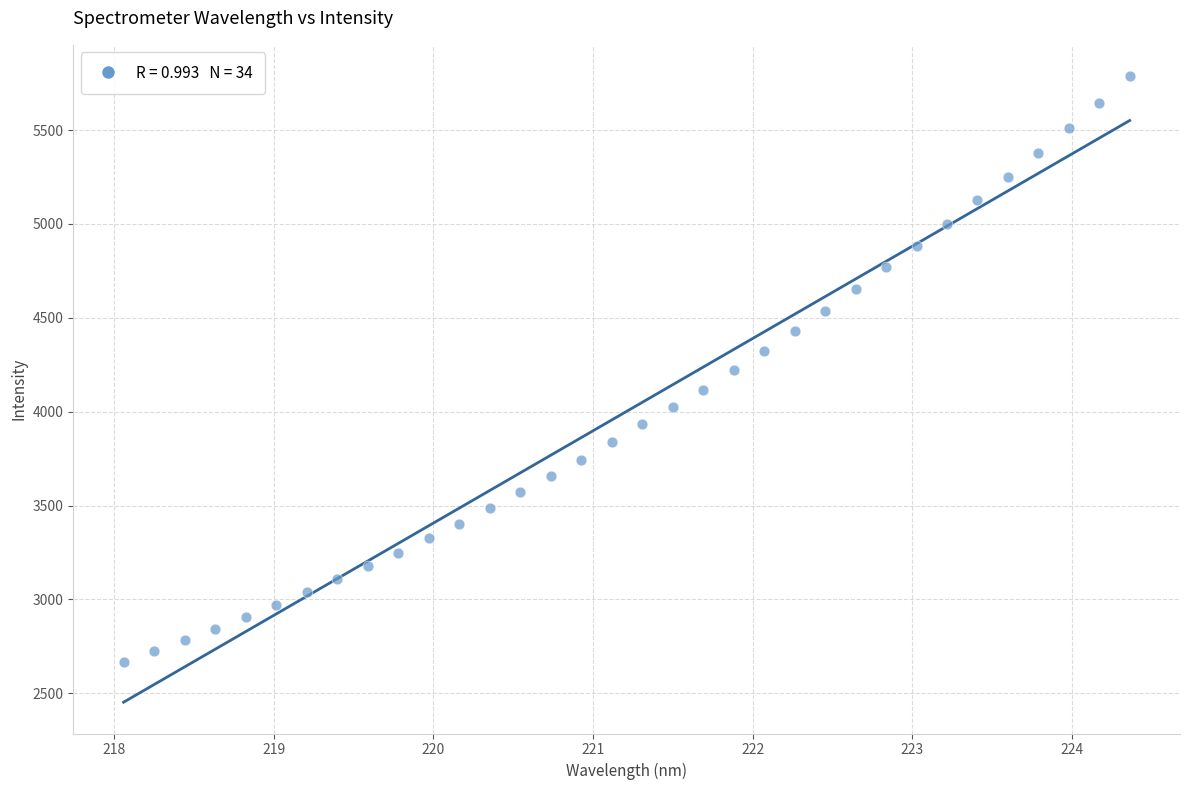

What is the range of Y values (max minus min)?

3118.3